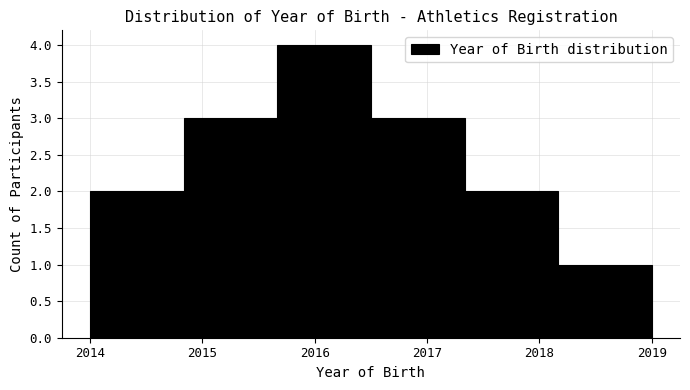

Reading left to right, list every bar in this chart as the range it spans on the x-axis followed by its height. Neither the bar edges nor the heights are printed on the chart, so give them approximately, as read against the axes.

2014.0 to 2014.8: 2
2014.8 to 2015.7: 3
2015.7 to 2016.5: 4
2016.5 to 2017.3: 3
2017.3 to 2018.2: 2
2018.2 to 2019.0: 1